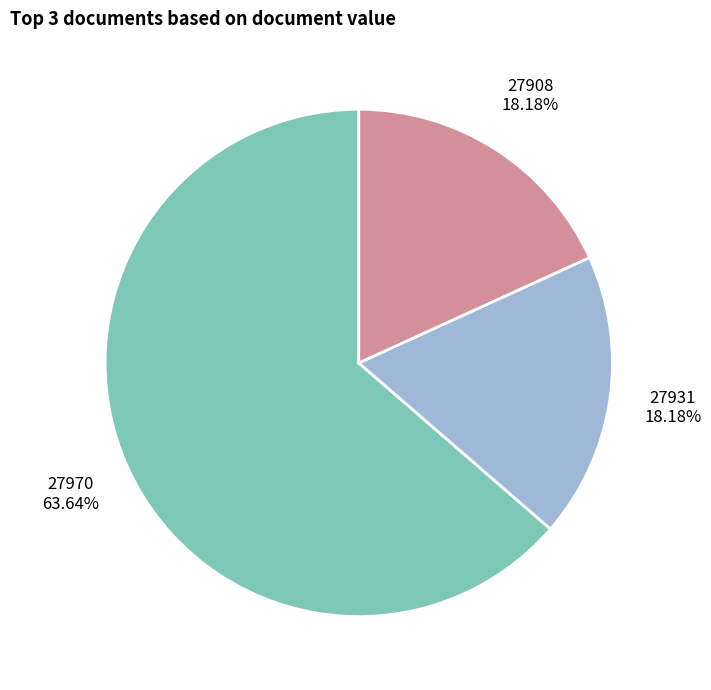

True or false: 27931 accounts for 4% of the total.

False